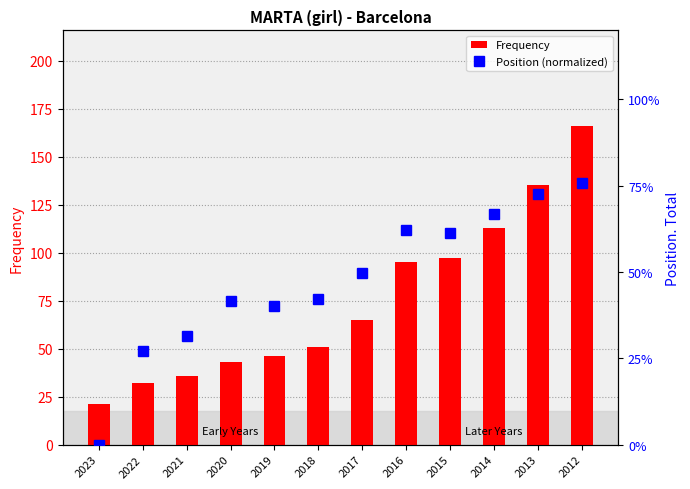

At which label does Position (normalized) reach its peak?

2012